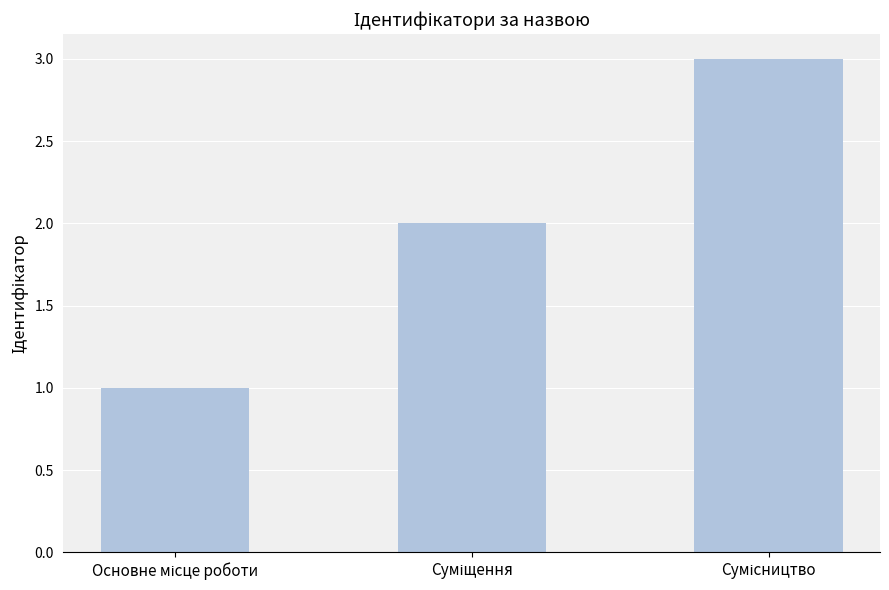

How many distinct data groups are displayed?

1